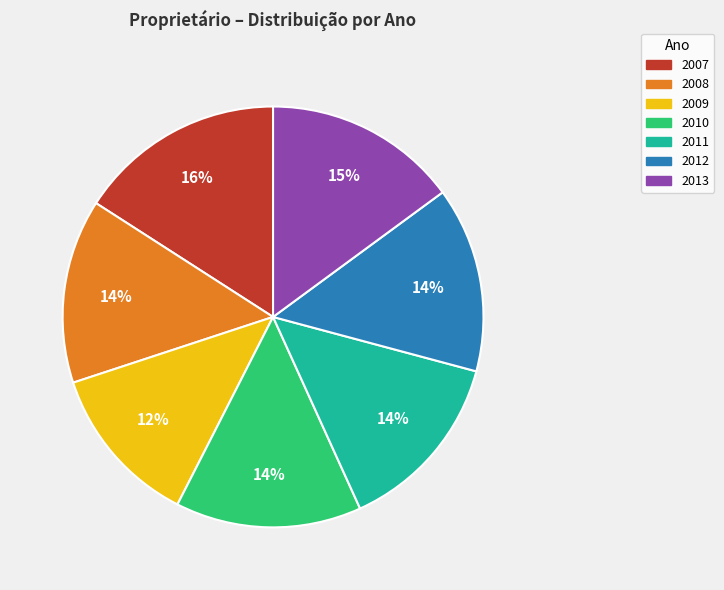

Do 2007 and 2010 together represent more than half of the pie?

No